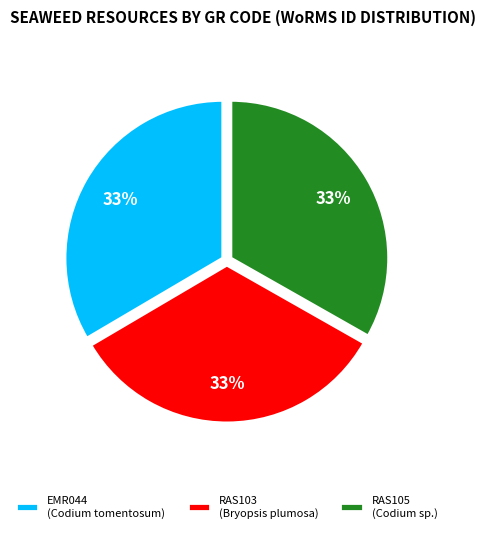

Is the sum of RAS105 (Codium sp.) and EMR044 (Codium tomentosum) greater than half?

Yes